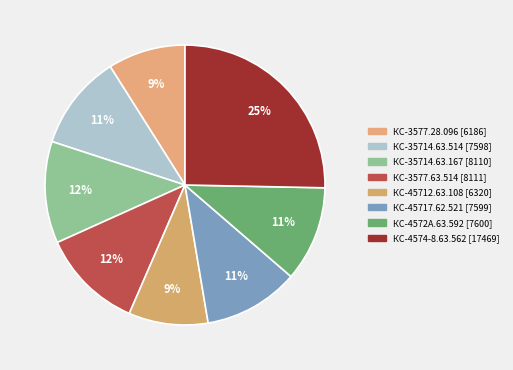

How many segments does this pie chart have?

8